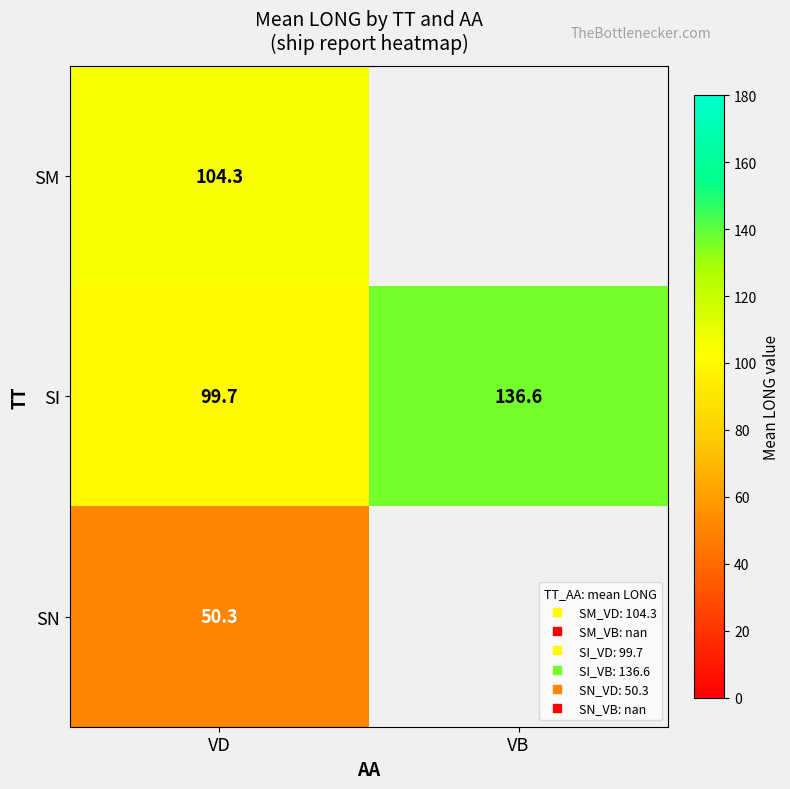

Which series has the widest spread of values?

SI